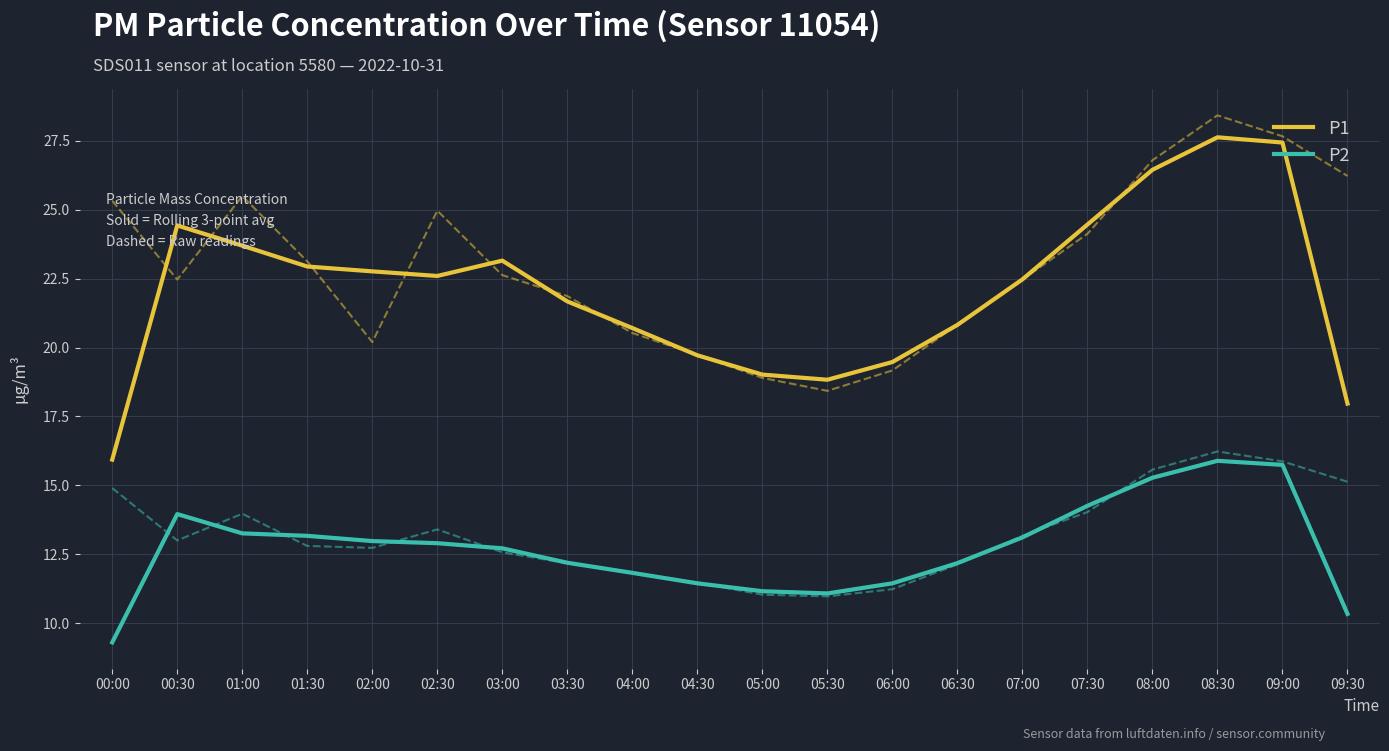

What are all the series names shown in the legend?

P1, P2